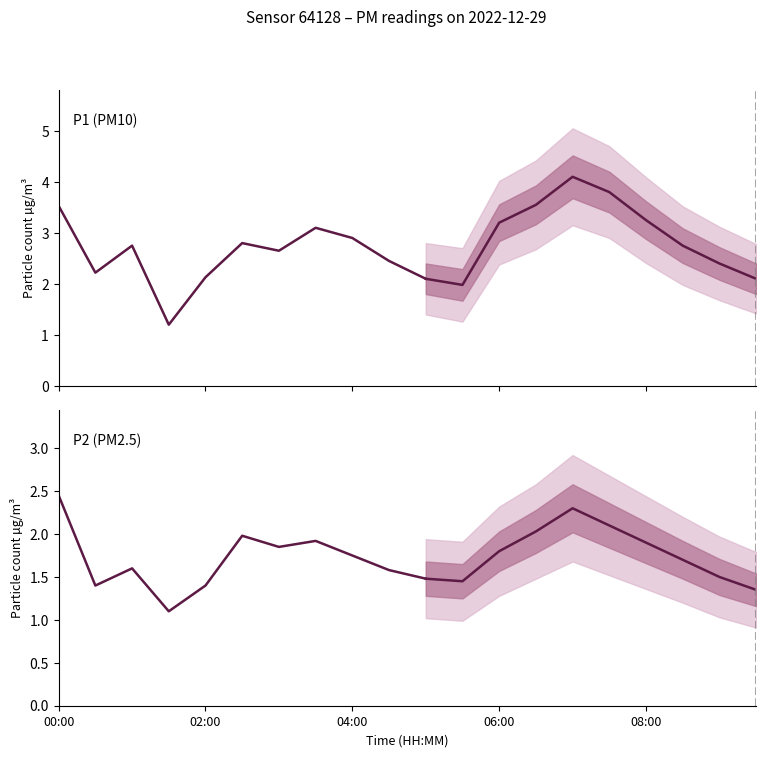

Which series has the largest total across all categories?

P1